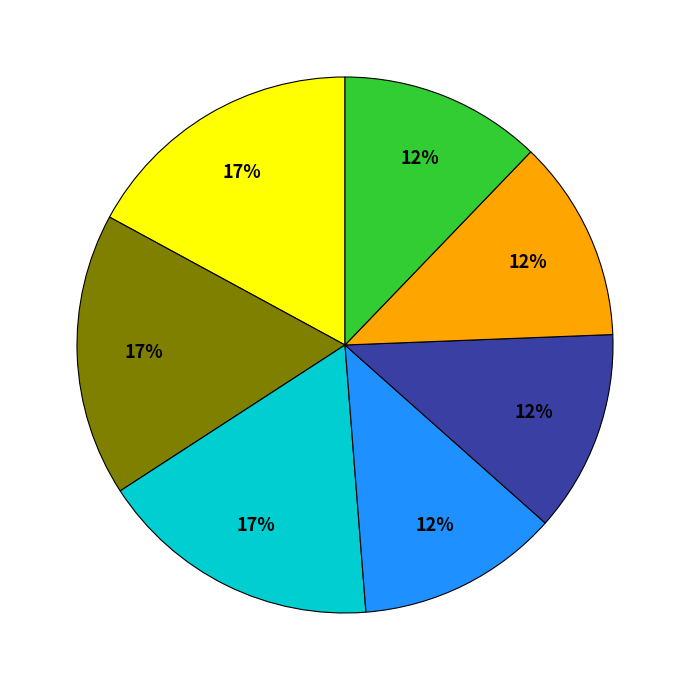

To the nearest percent, what is the difference between the largest and smallest slice percentages?

5%